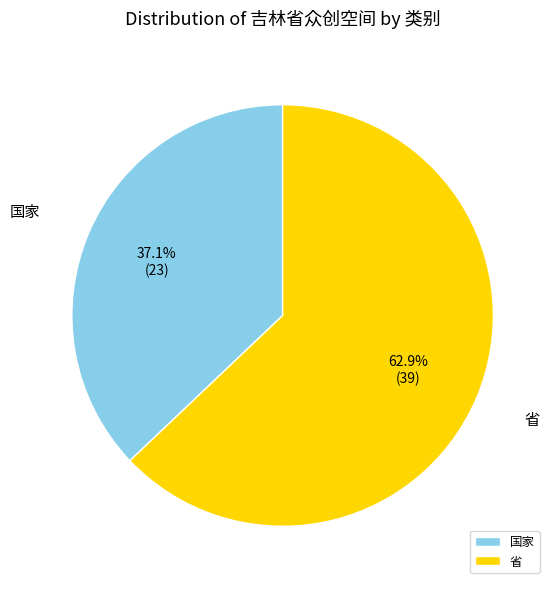

What is the ratio of the value at 国家 to the value at 省?

0.6